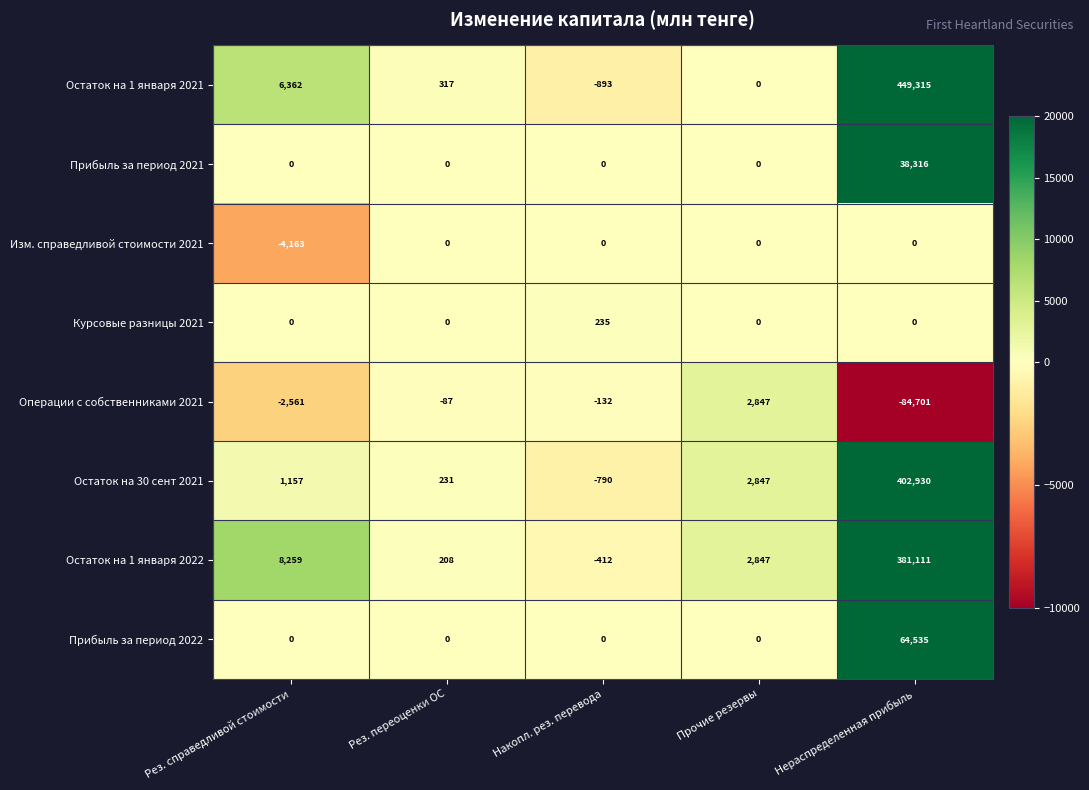

List the series in order of their peak value, lowest first.

Изм. справедливой стоимости 2021, Курсовые разницы 2021, Операции с собственниками 2021, Прибыль за период 2021, Прибыль за период 2022, Остаток на 1 января 2022, Остаток на 30 сент 2021, Остаток на 1 января 2021